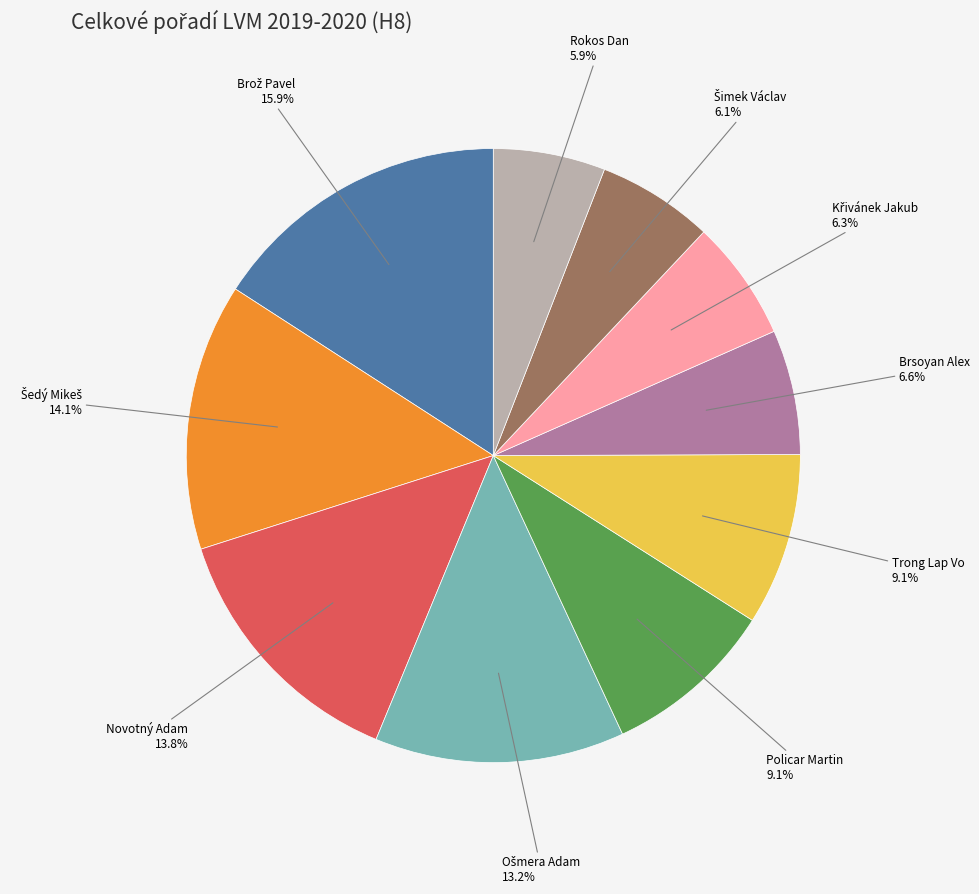

Does Rokos Dan represent more than half of the total?

No